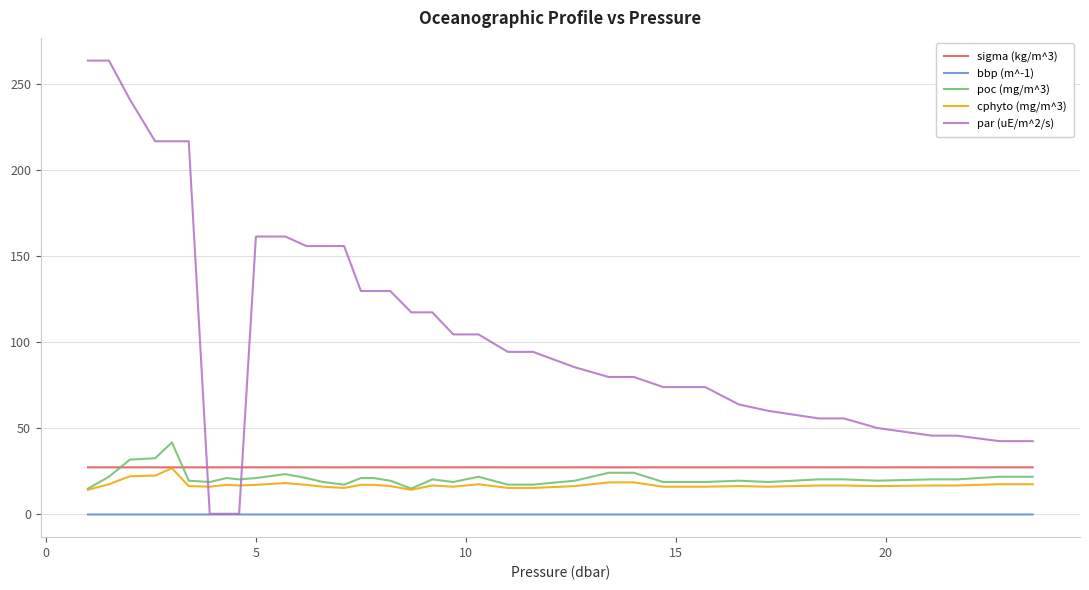

True or false: bbp (m^-1) and cphyto (mg/m^3) cross at least once.

False